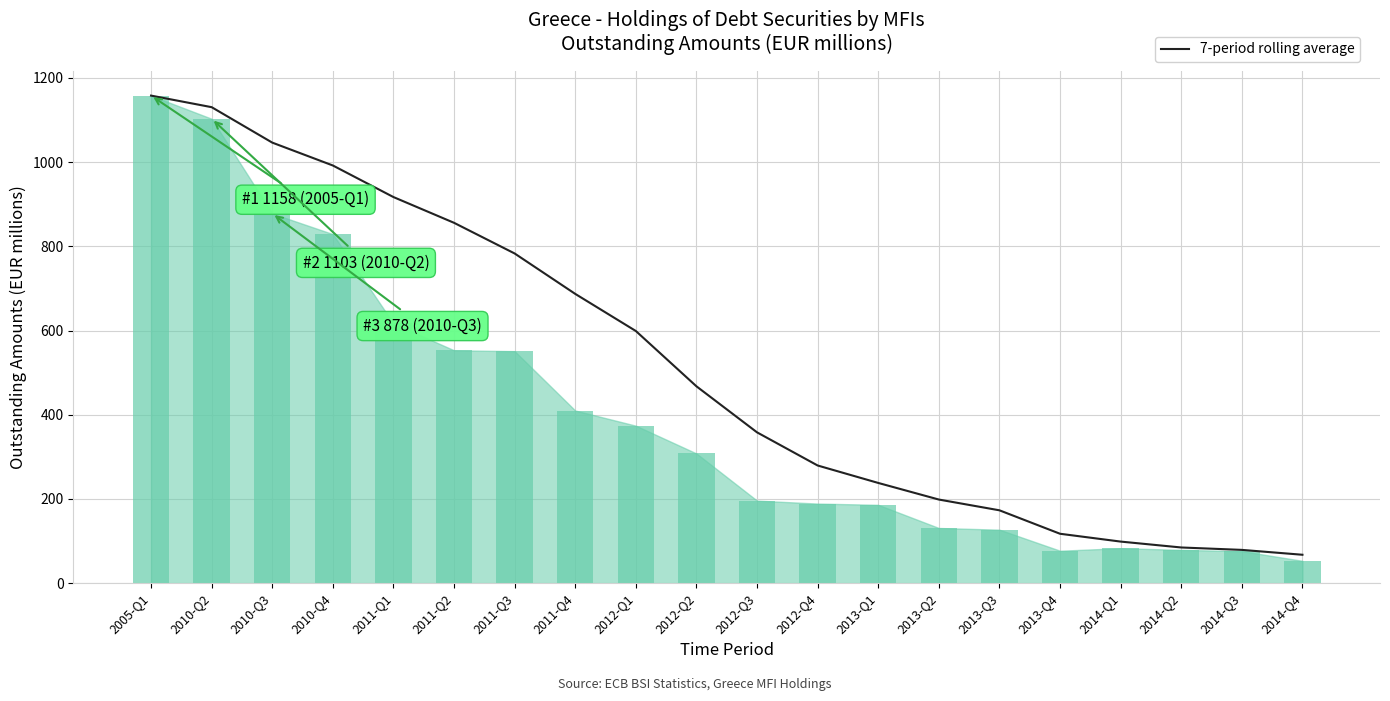

What is the label of the 5th bar from the right?

2013-Q4